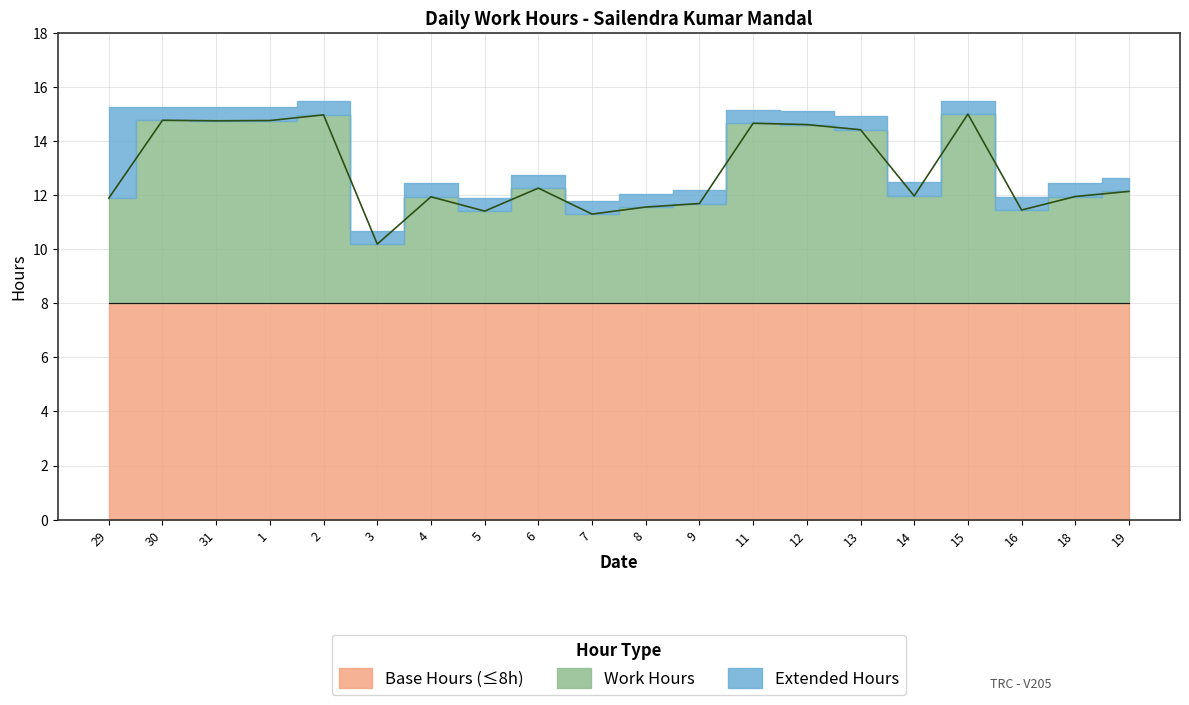

Read the Work Hours value at 14.

12.0